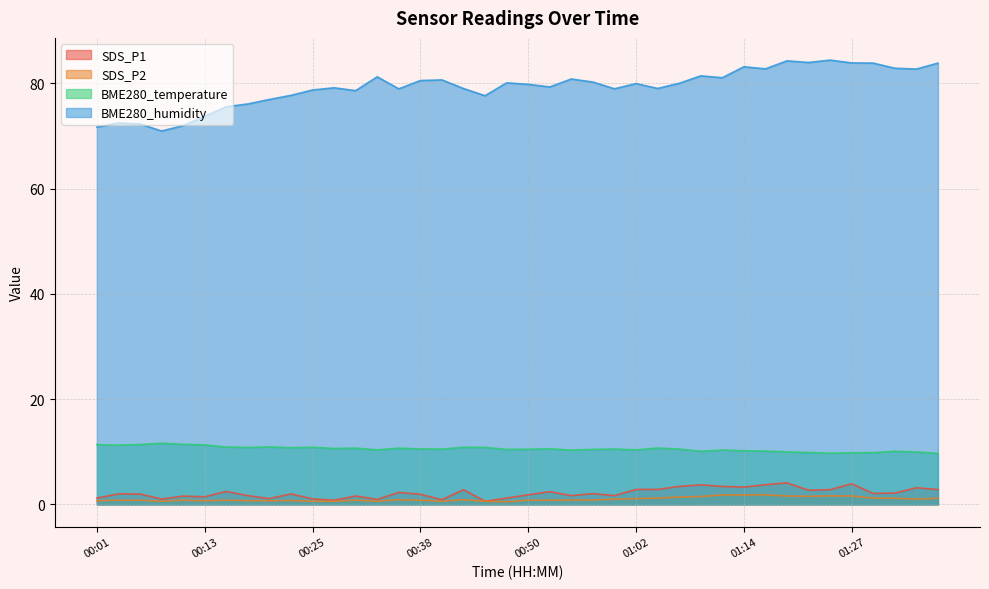

What is the difference between the highest and lowest values at 01:22?

82.4